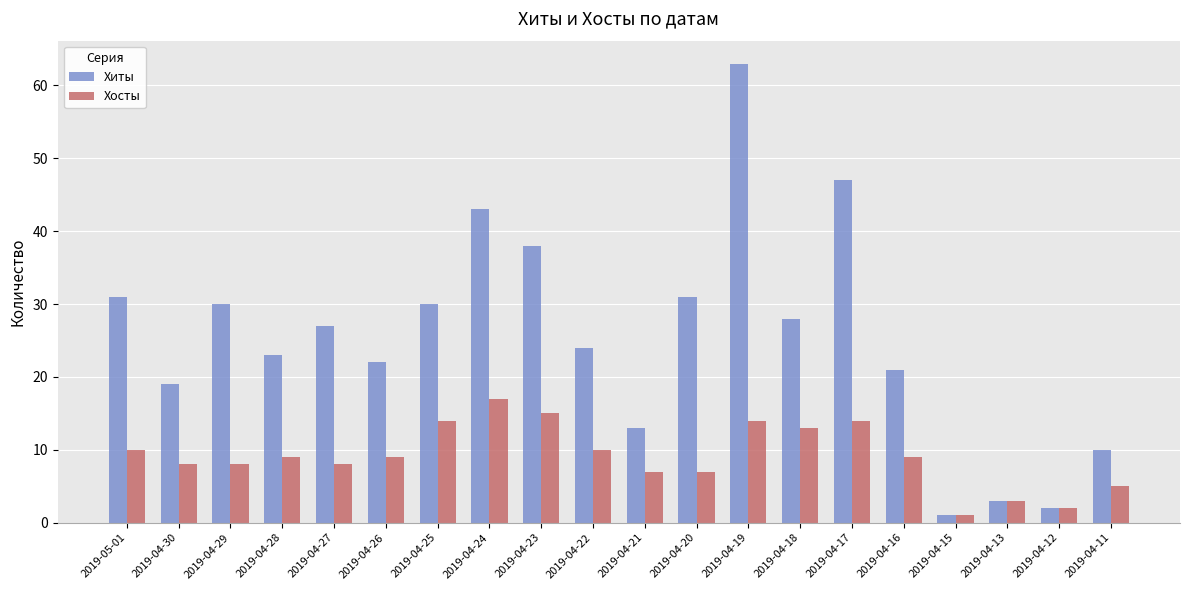

How many distinct data groups are displayed?

2